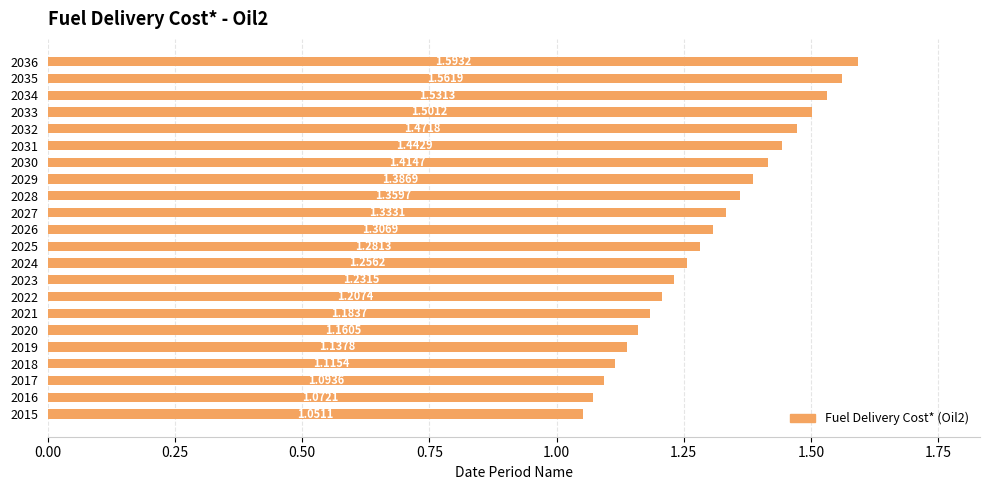

Which label corresponds to the largest value in the chart?

2036